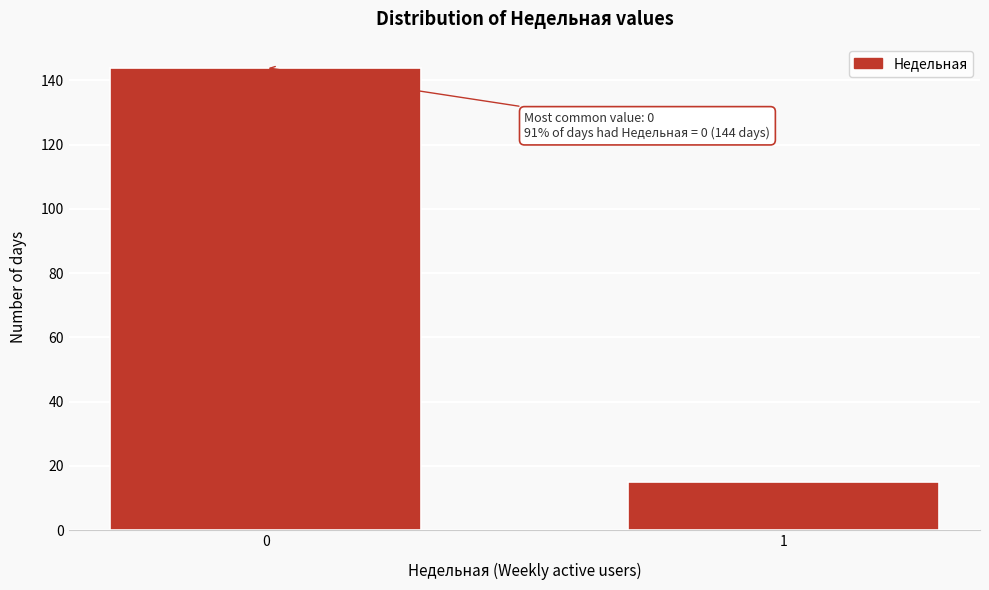

Reading left to right, extract all data points from this chart.

144	15